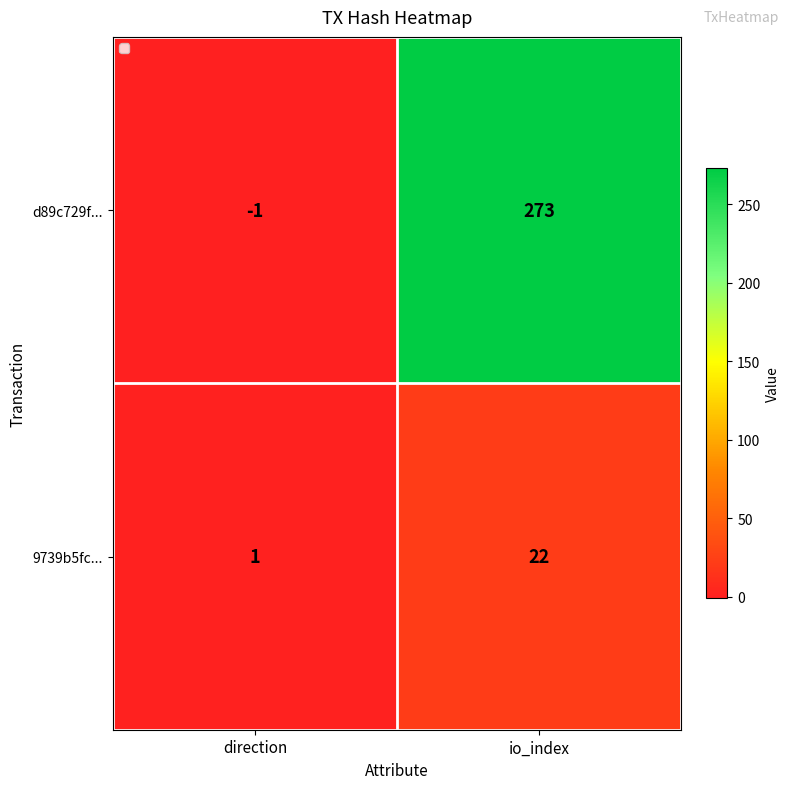

What value does the 9739b5fc... series have at io_index, to the nearest 5?

20